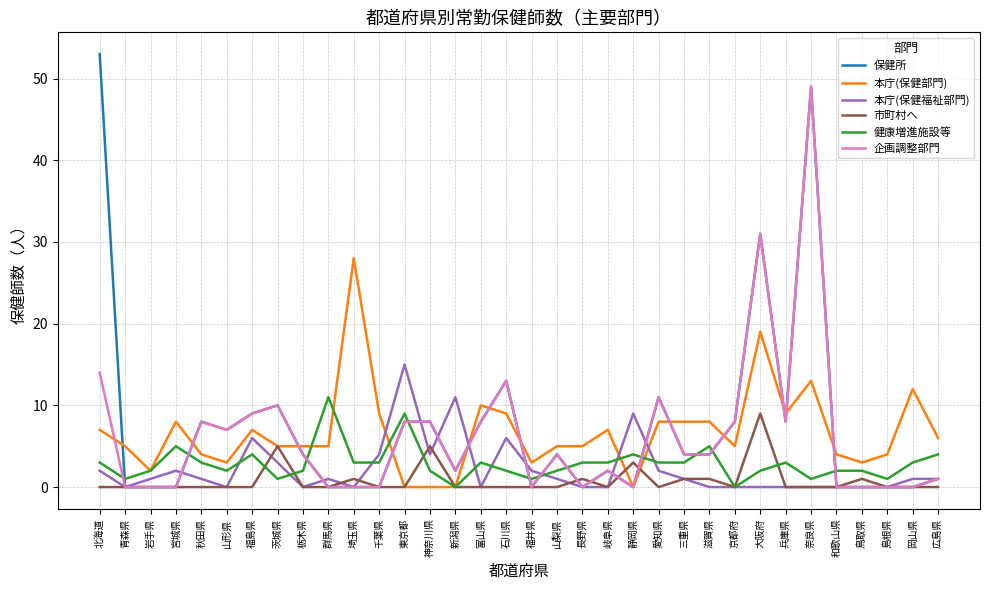

What position from the right is 岐阜県?

14